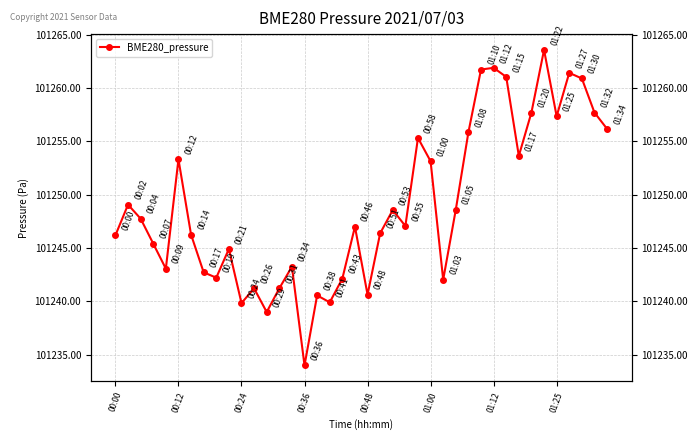

What is the value of the 28th point from the left?

101248.6